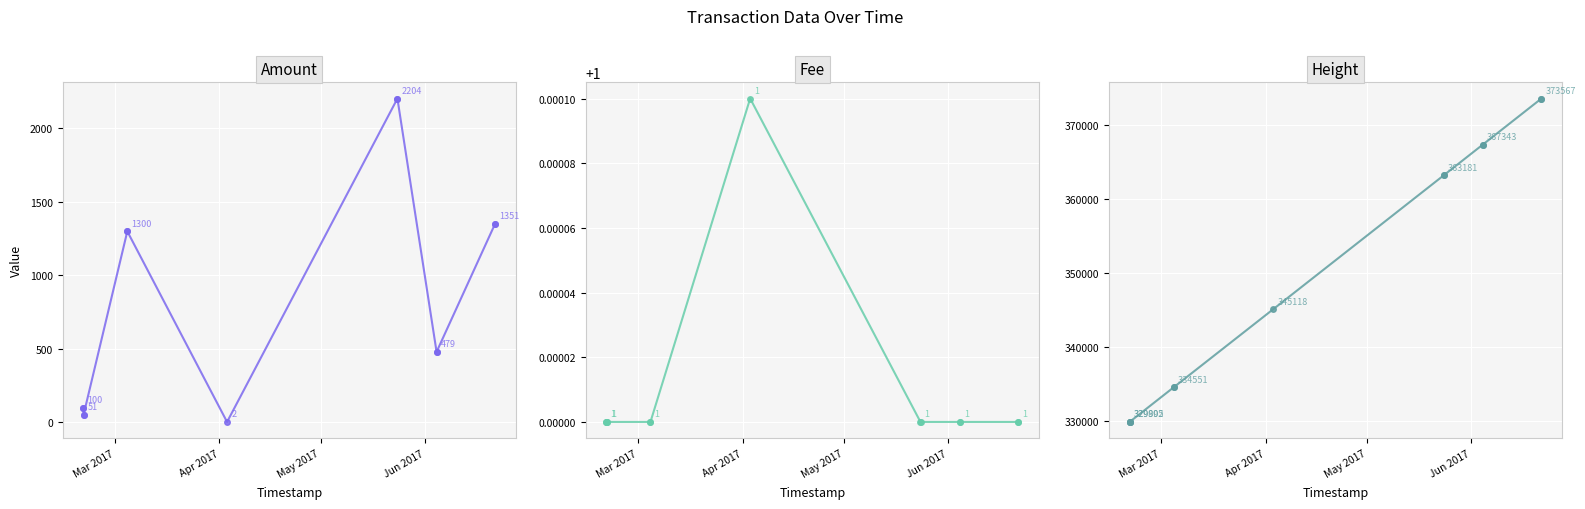

How many series are shown in this chart?

3